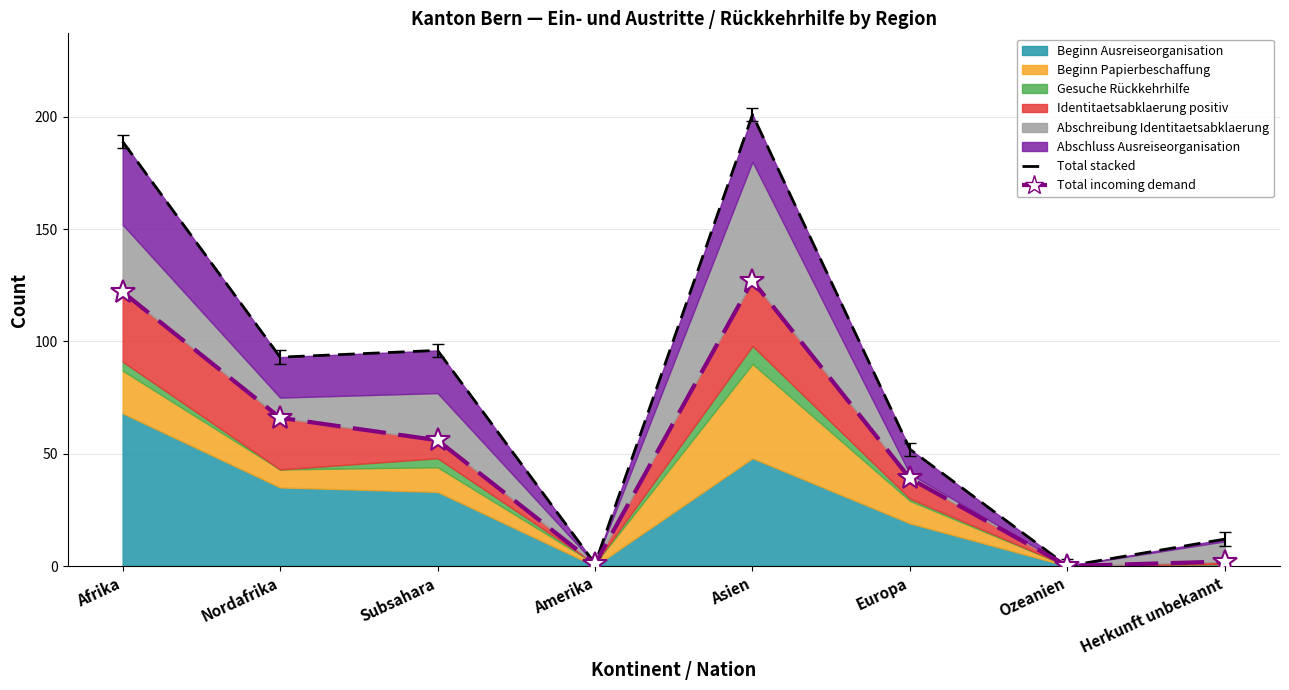

Between Afrika and Nordafrika, which is larger?

Afrika